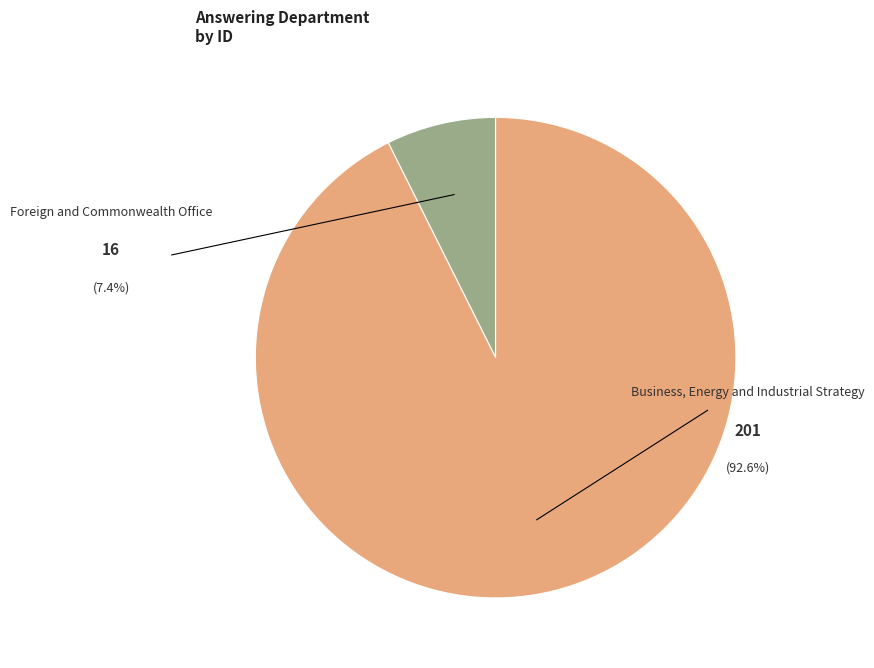

Is it true that Business, Energy and Industrial Strategy is 83% of the pie?

False